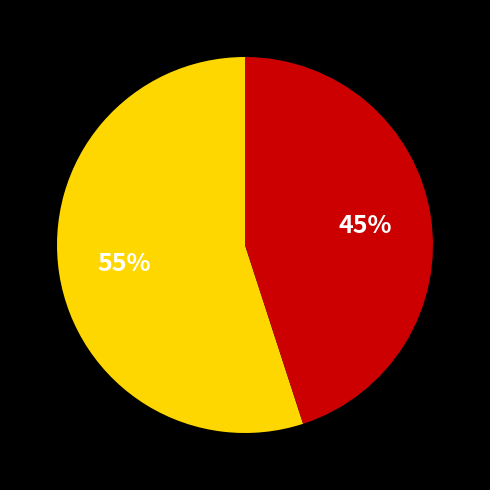

To the nearest percent, what is the average slice percentage?

50%